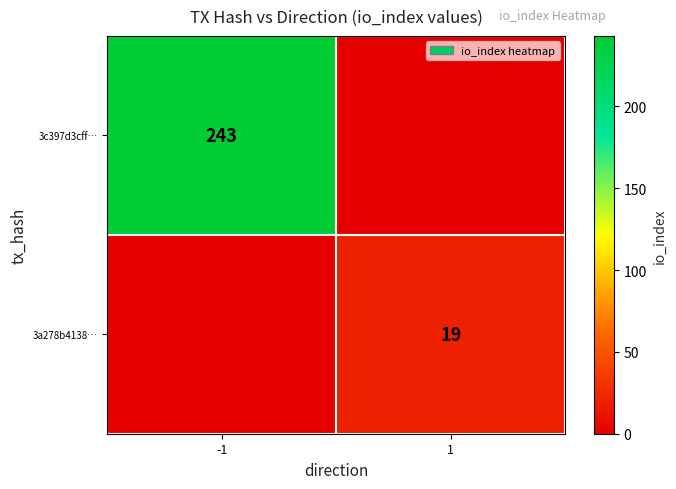

Is the value of 3c397d3cff… at -1 greater than the value of 3a278b4138… at 1?

Yes